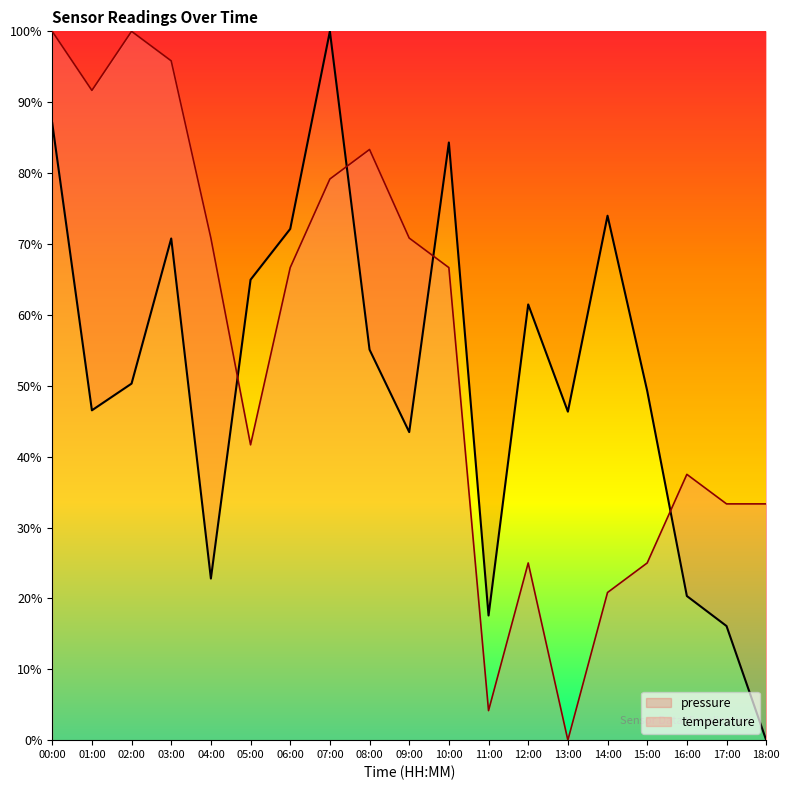

Where does the temperature series first go above 66?

00:00